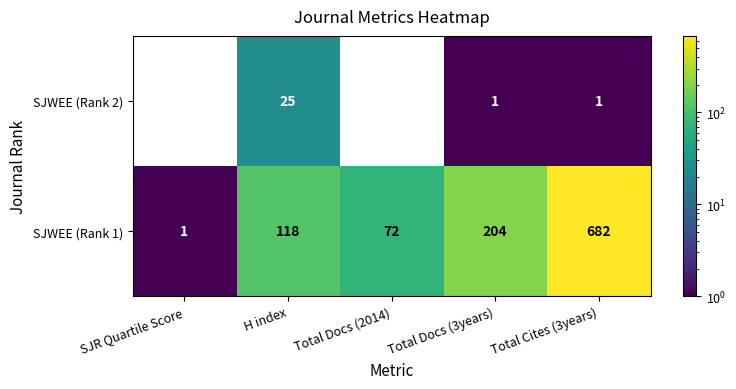

Rank the series at Total Cites (3years) from lowest to highest value.

SJWEE (Rank 2), SJWEE (Rank 1)